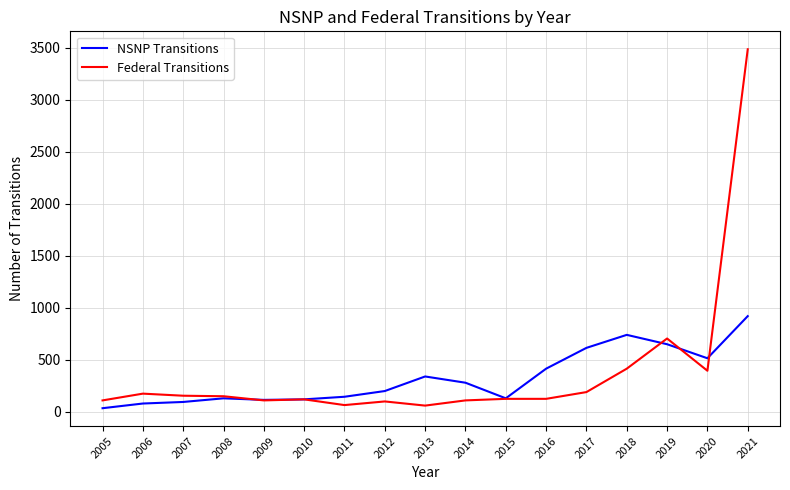

Rank the series at 2013 from highest to lowest value.

NSNP Transitions, Federal Transitions